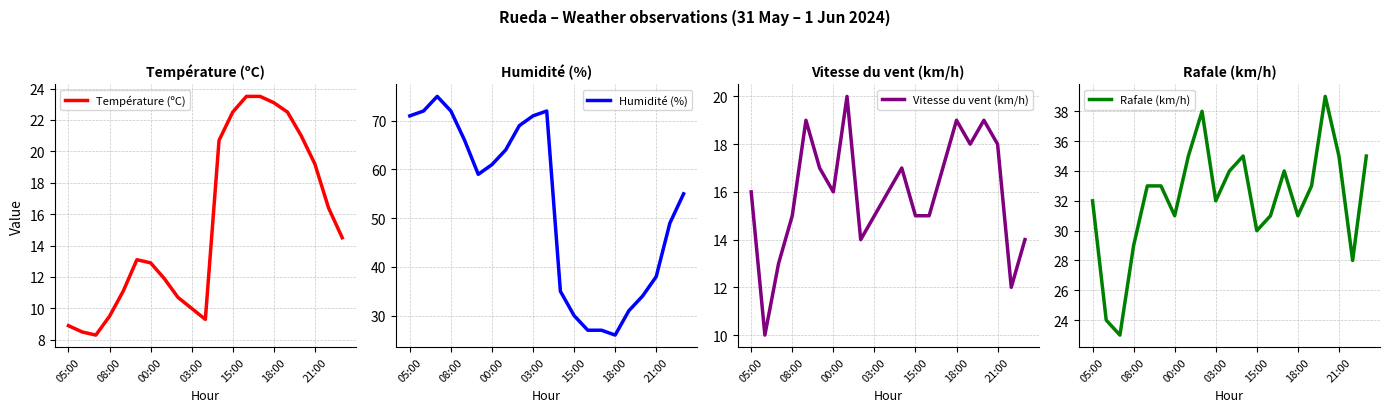

What is the maximum value for Température (ºC)?

23.5